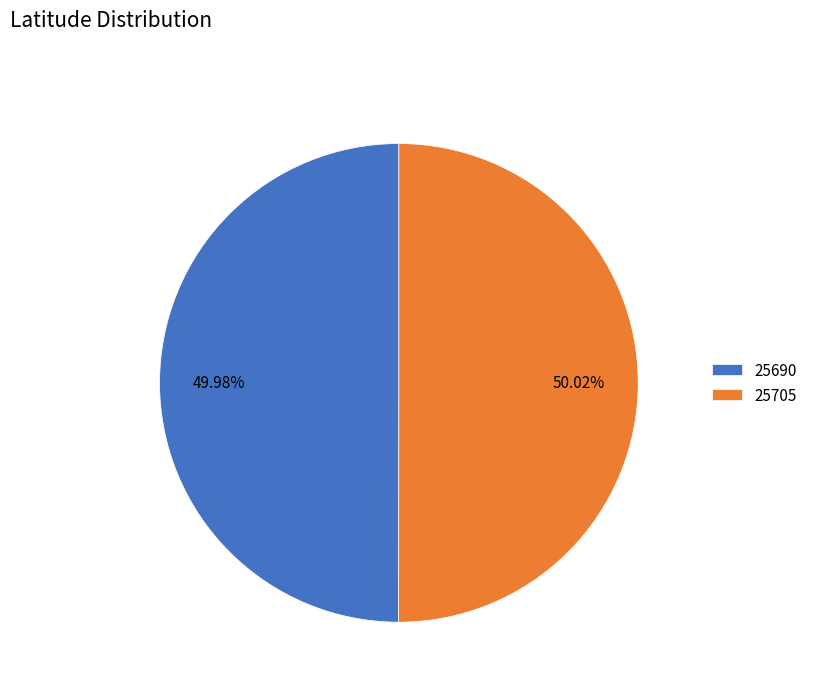

Is there any slice that represents more than half of the pie?

Yes